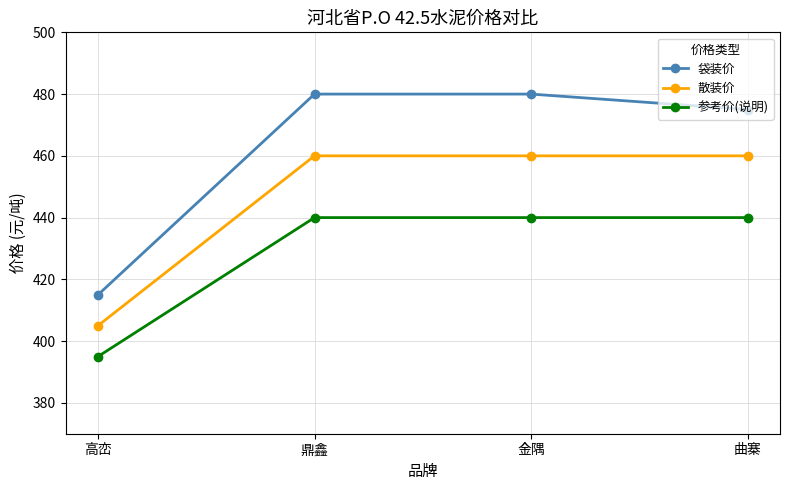

List the series in order of their overall mean, lowest first.

参考价(说明), 散装价, 袋装价